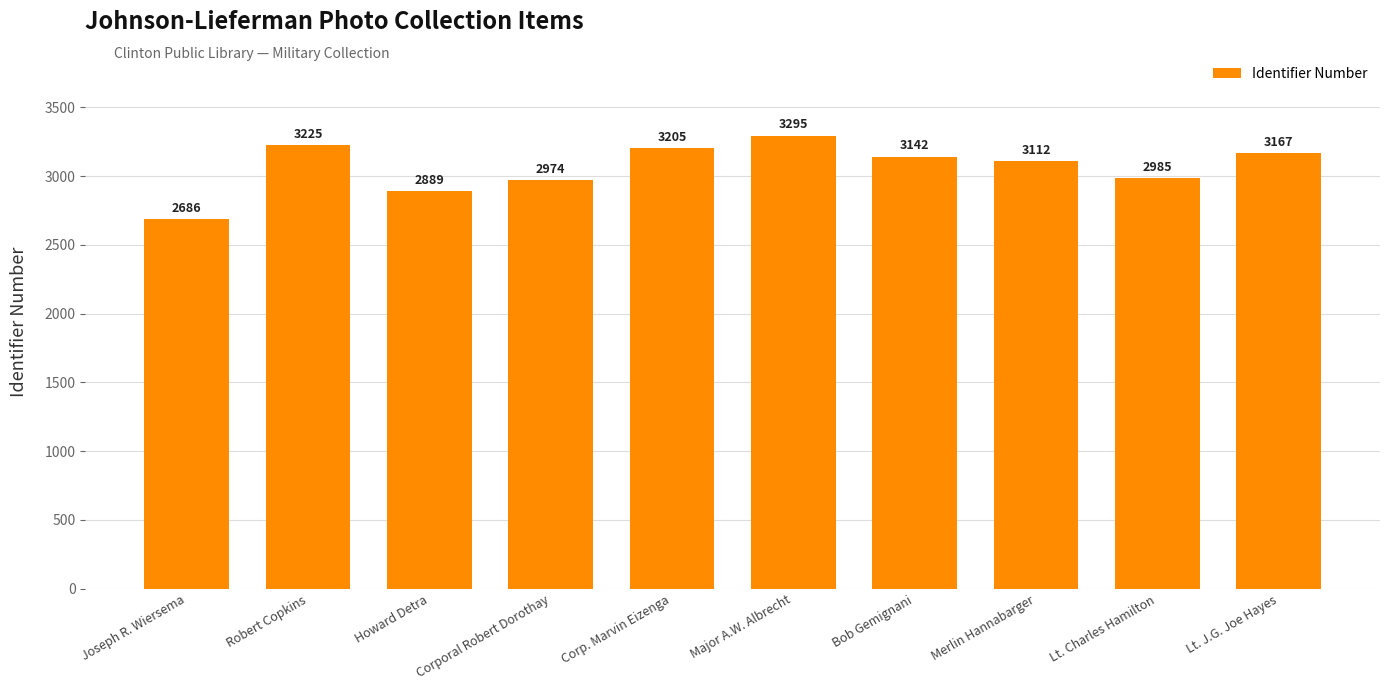

List the labels in order of value, smallest first.

Joseph R. Wiersema, Howard Detra, Corporal Robert Dorothay, Lt. Charles Hamilton, Merlin Hannabarger, Bob Gemignani, Lt. J.G. Joe Hayes, Corp. Marvin Eizenga, Robert Copkins, Major A.W. Albrecht